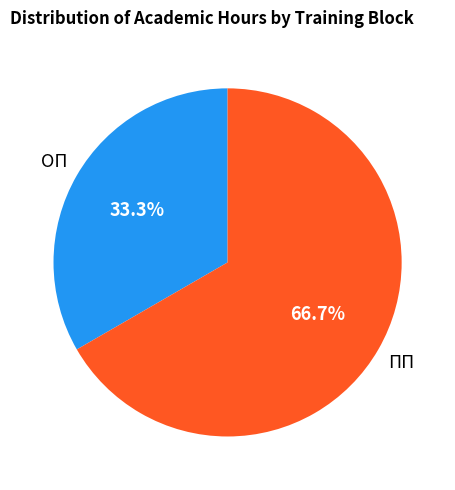

To the nearest percent, what is the average slice percentage?

50%